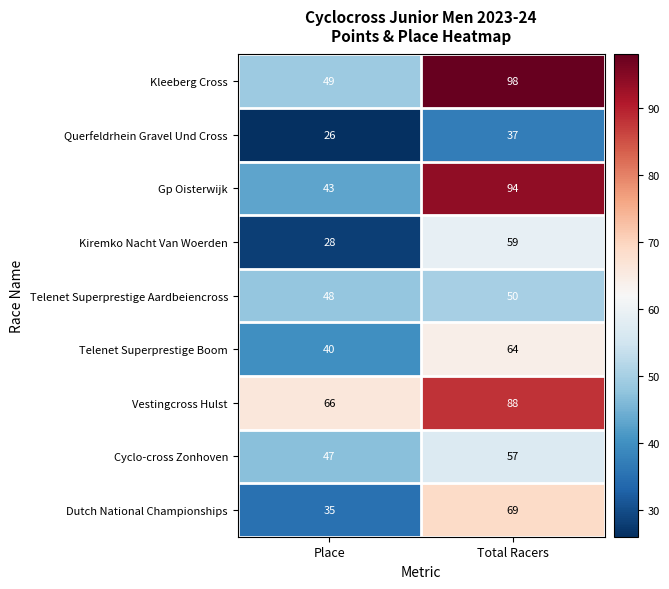

At how many categories does at least one series exceed 63?

2